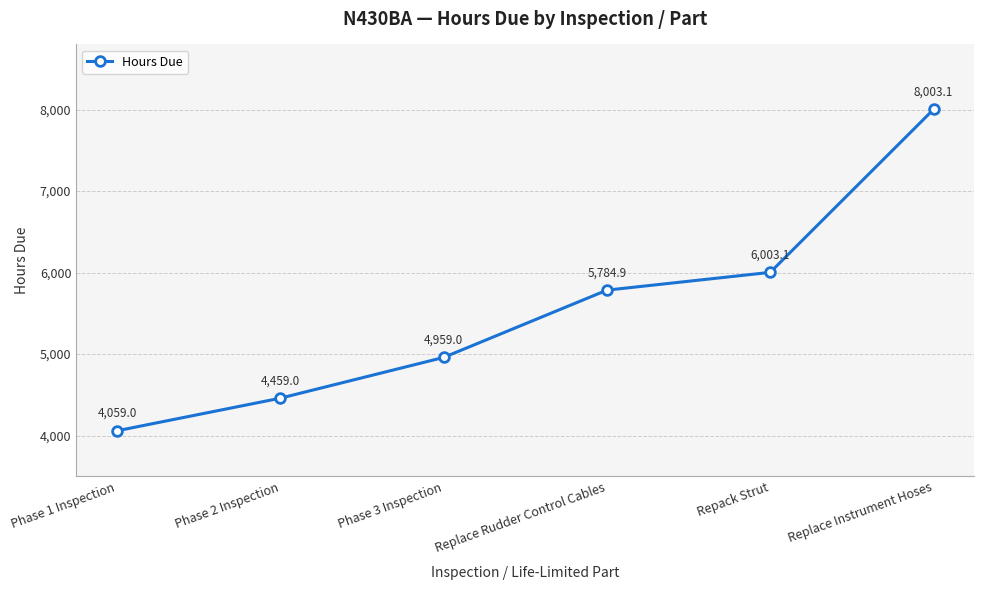

What is the maximum value shown in the chart?

8003.1